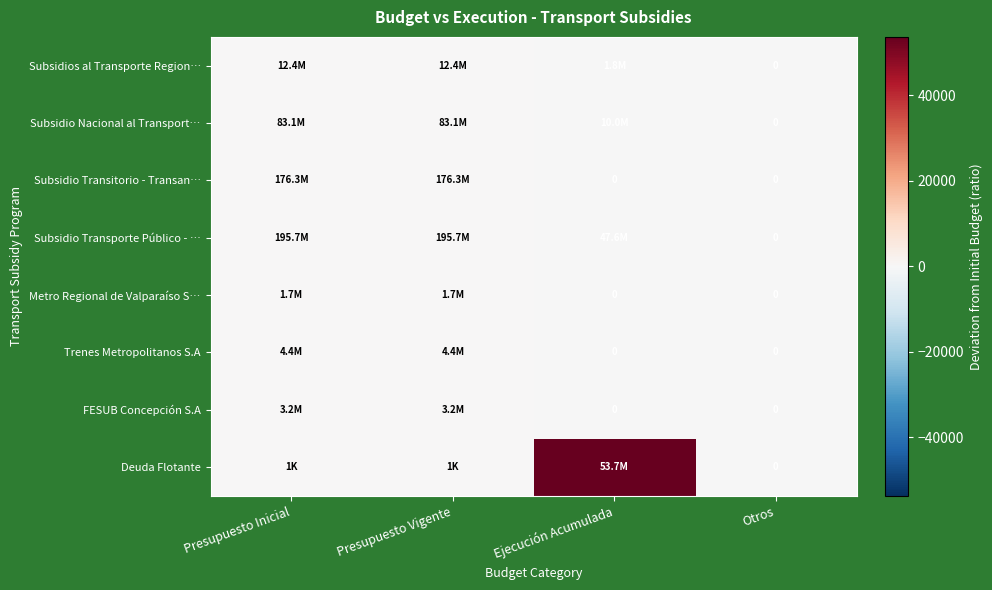

Rank the categories by Subsidio Transporte Público - … value from lowest to highest.

Otros, Ejecución Acumulada, Presupuesto Inicial, Presupuesto Vigente